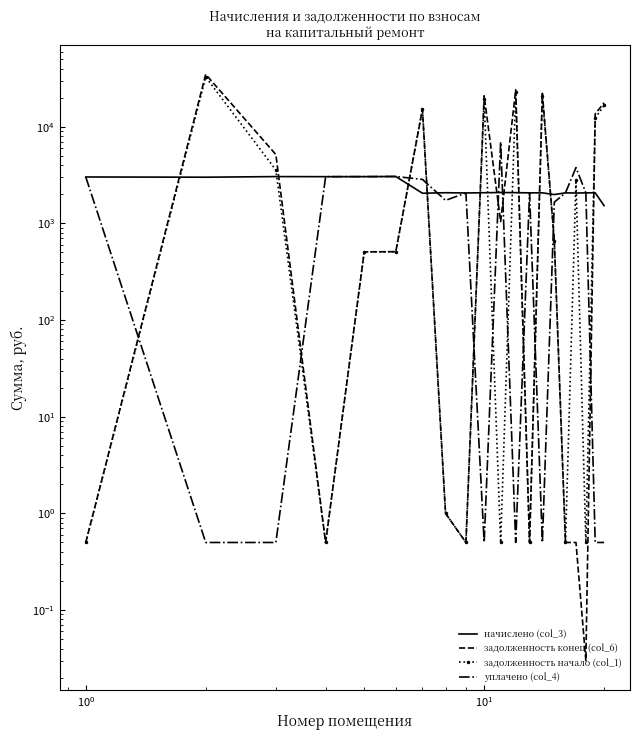

How many times do уплачено (col_4) and задолженность начало (col_1) cross each other?

11